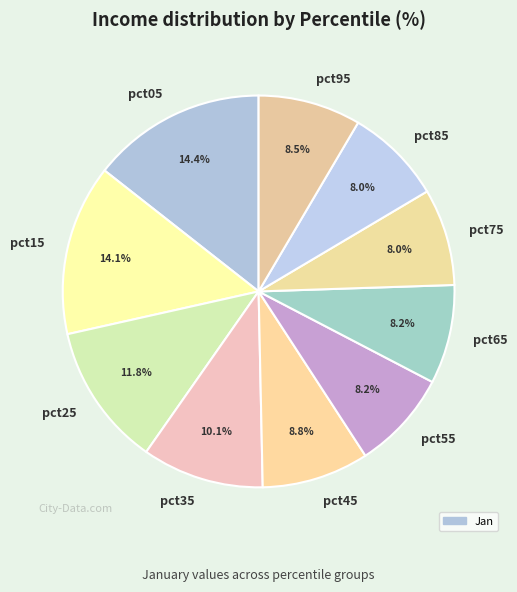

Does any single category account for the majority?

No